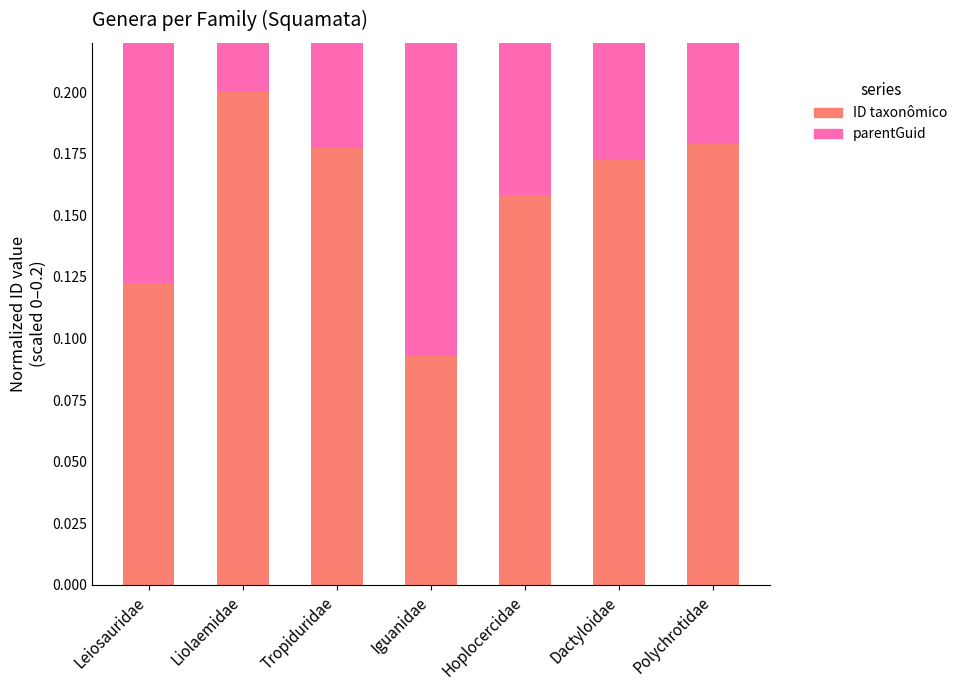

What is the difference between the parentGuid values at Hoplocercidae and Iguanidae?

0.1